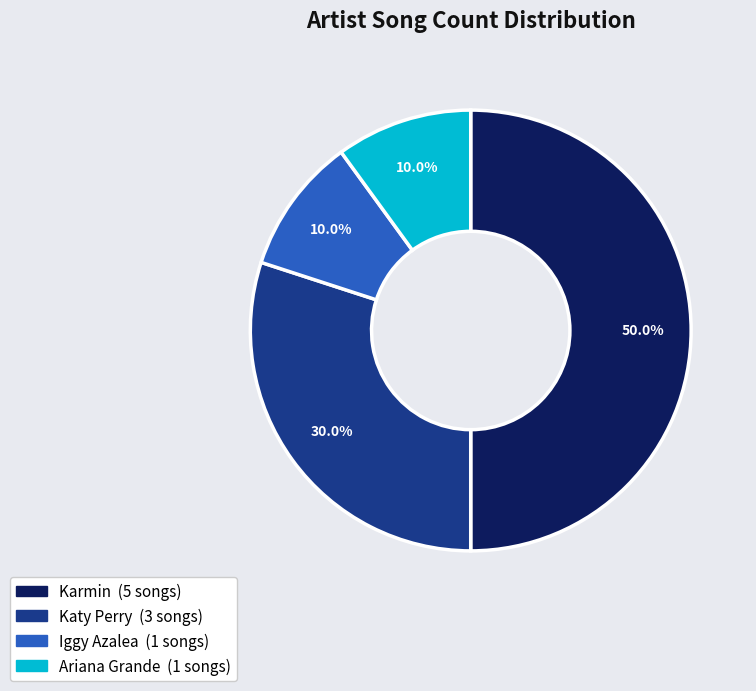

Which category has the biggest portion of the pie?

Karmin